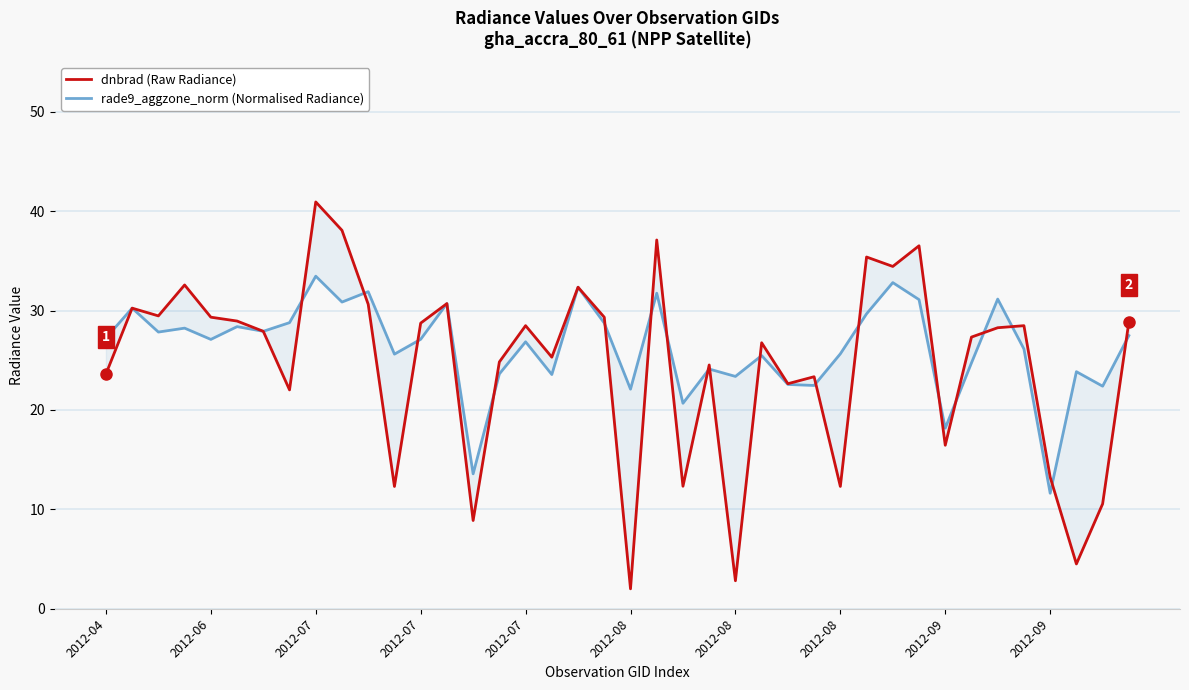

Between 34 and 38, which series saw the biggest shift?

dnbrad (Raw Radiance)